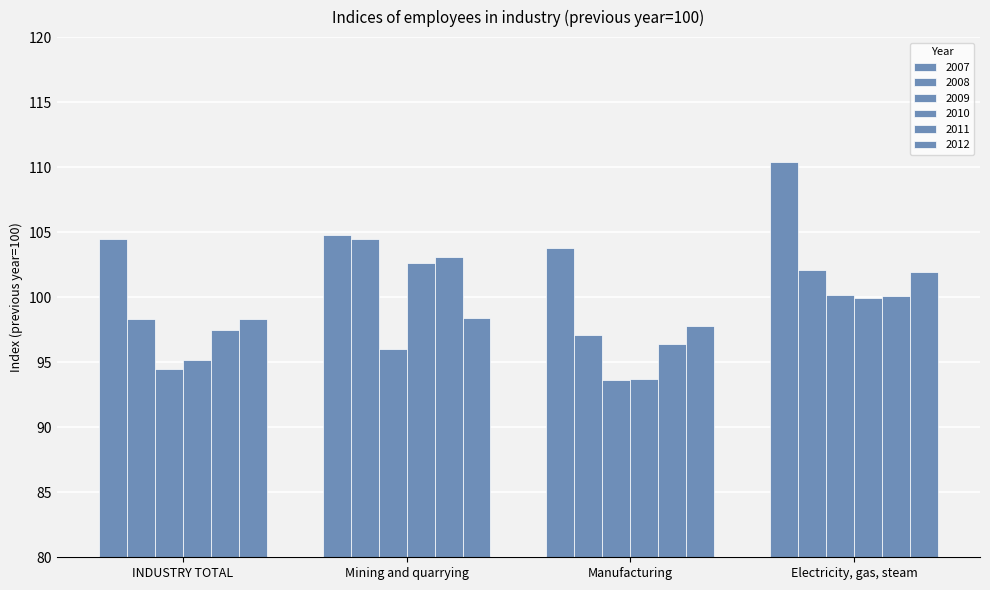

Which category has the highest value in the 2009 series?

Electricity, gas, steam